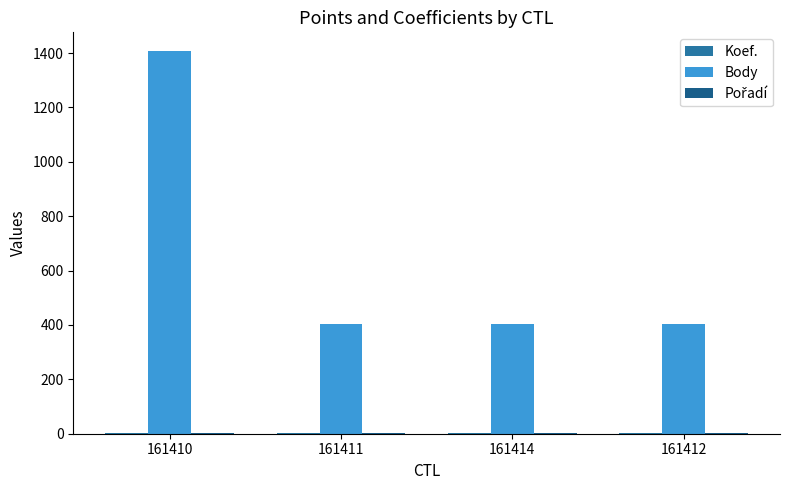

What is the total value across all series at 161412?

404